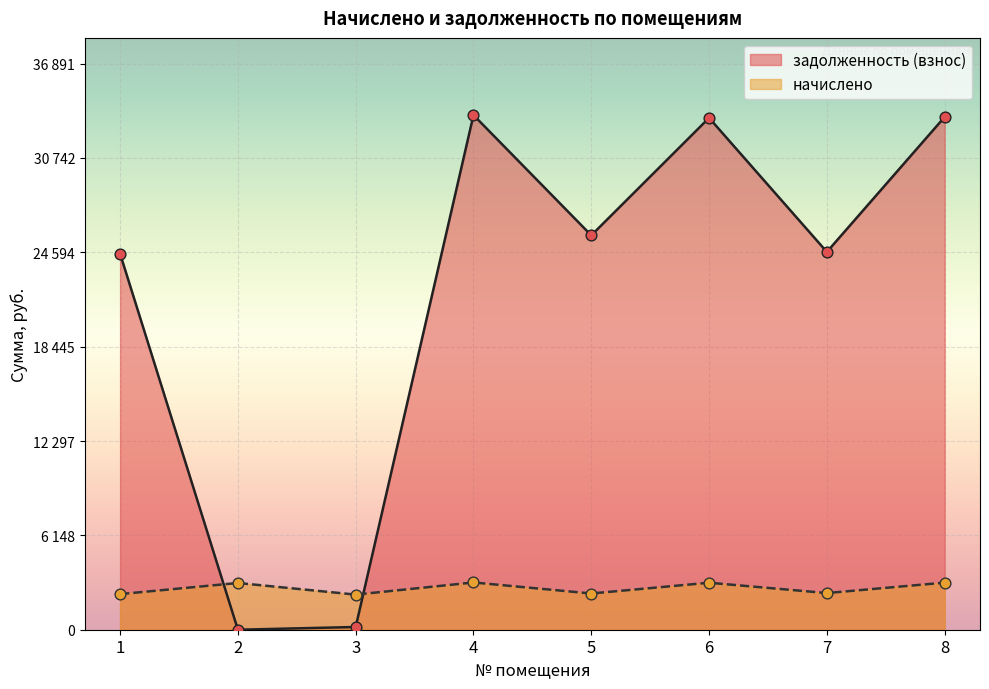

What are all the series names shown in the legend?

задолженность (взнос), начислено